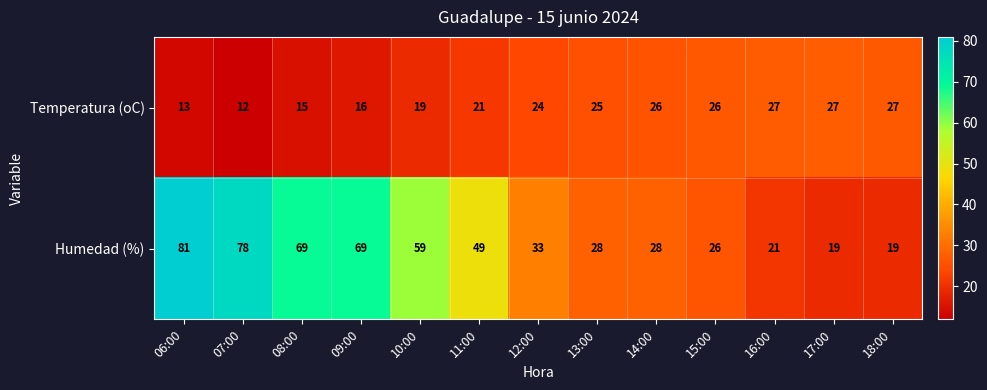

What is the average value of the Temperatura (oC) series?

21